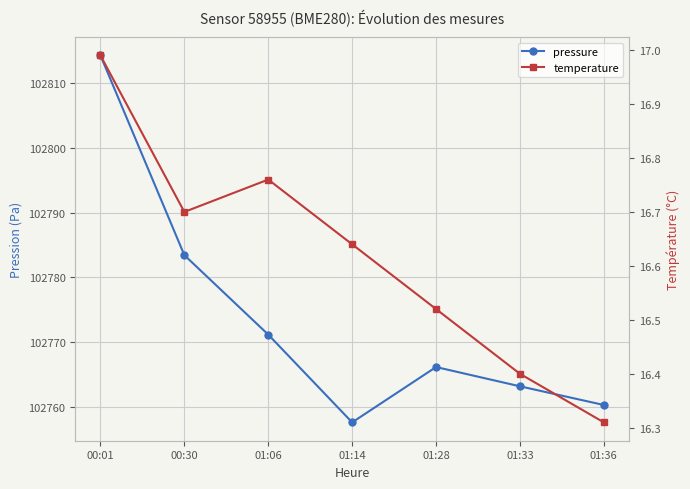

What position from the left is 01:36?

7